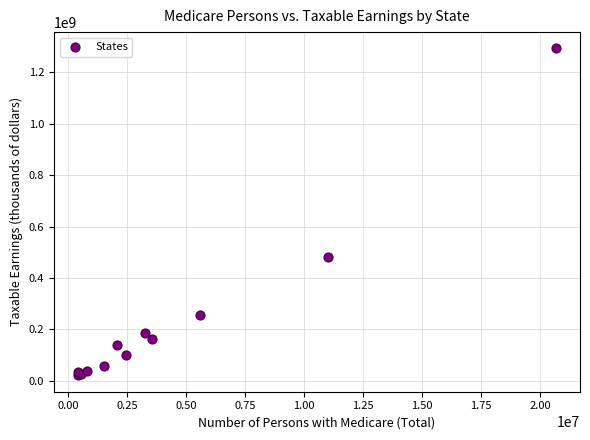

What Y value in the scatter plot is closest to 656913356?

483372180